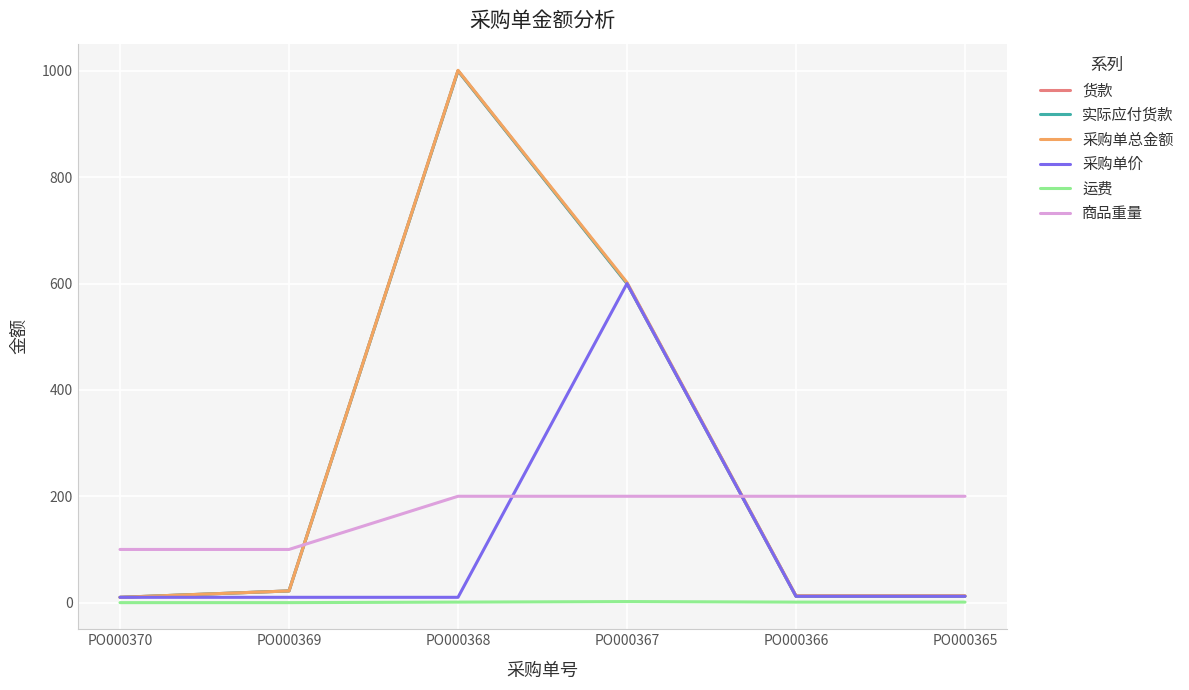

Does the chart display data point markers on the line(s)?

No